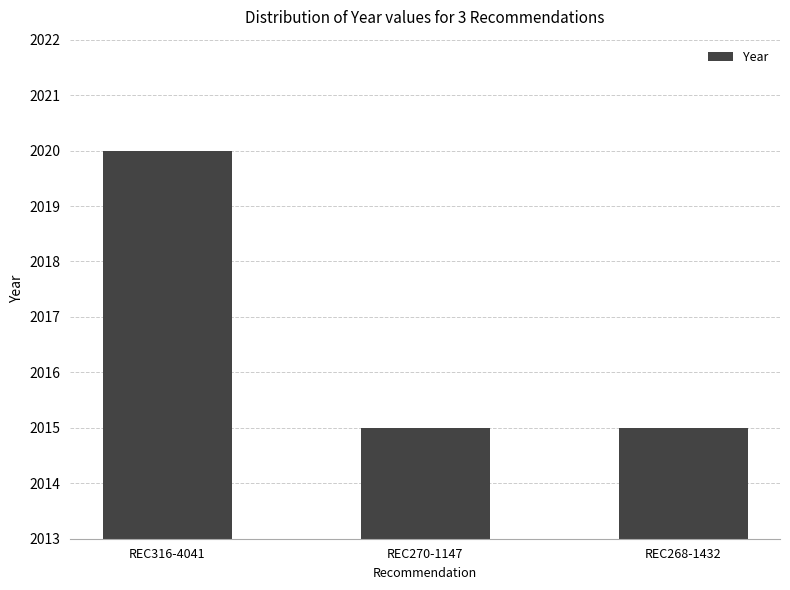

The value at REC270-1147 is 2981. True or false?

False